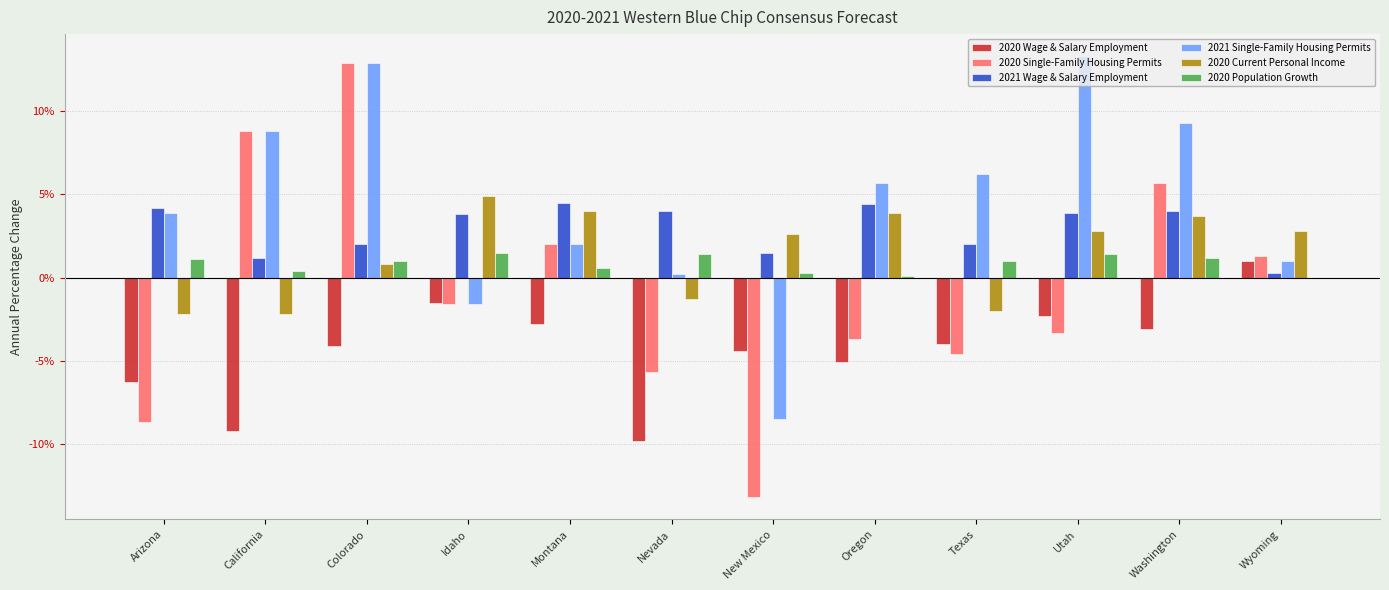

At which label is 2020 Population Growth closest to 0?

Wyoming